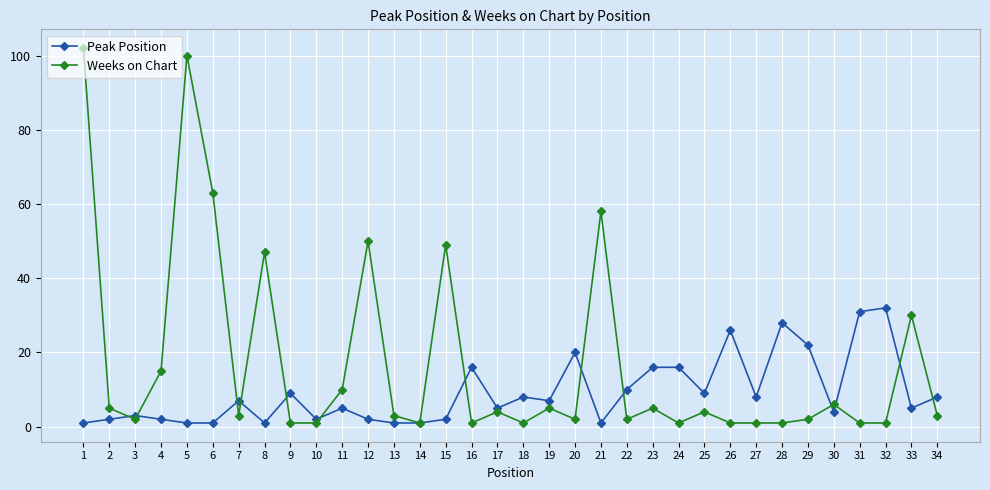

Rank the series by their average value, from lowest to highest.

Peak Position, Weeks on Chart